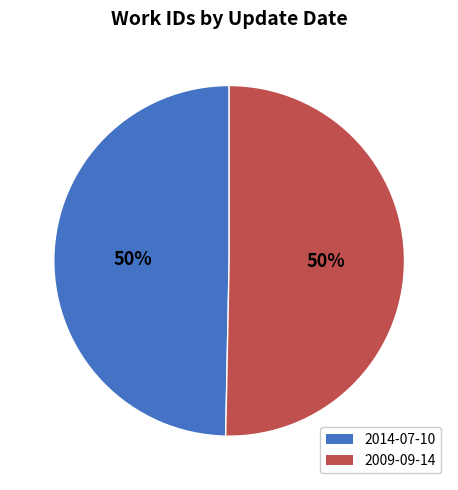

To the nearest percent, what is the combined percentage of 2014-07-10 and 2009-09-14?

100%